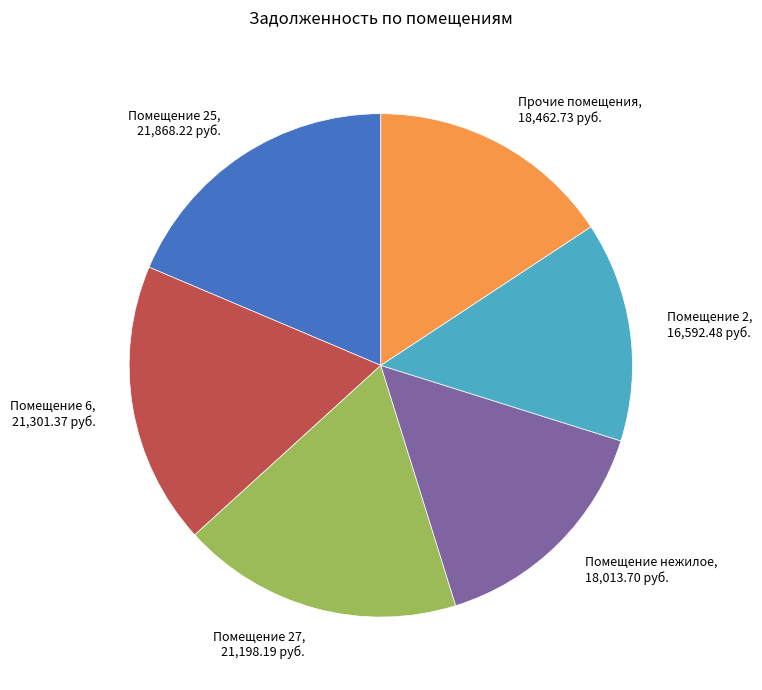

Is there any slice that represents more than half of the pie?

No